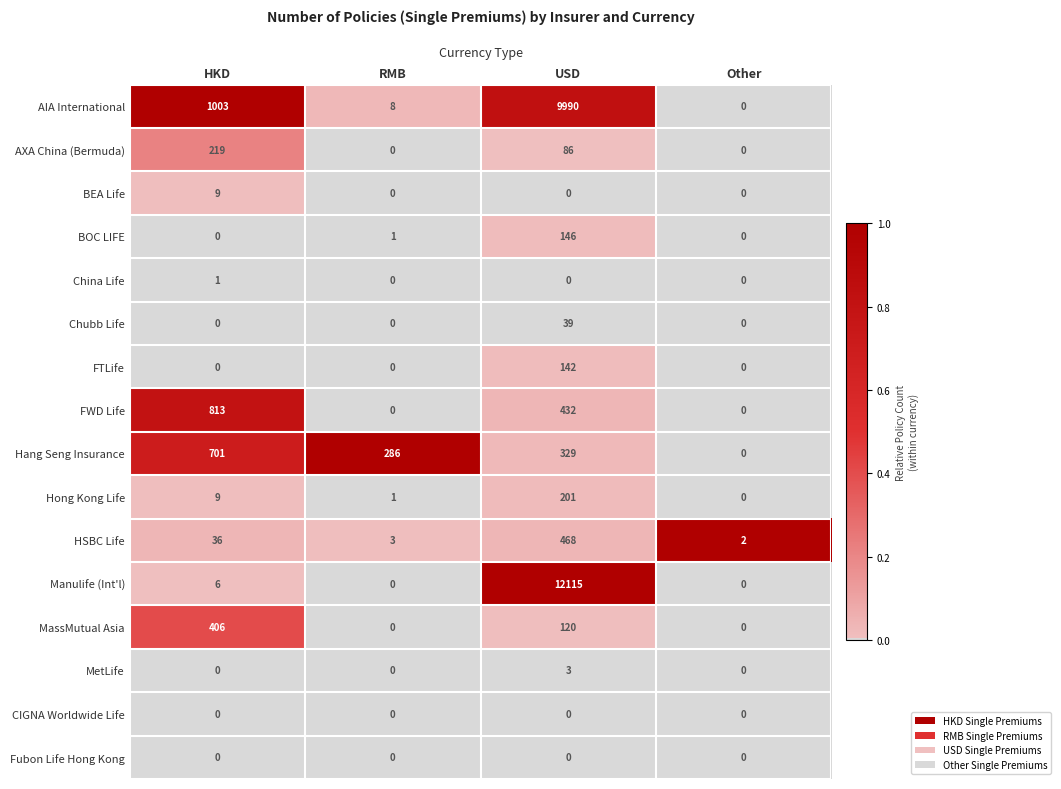

How many FTLife values are between 0 and 142?

4